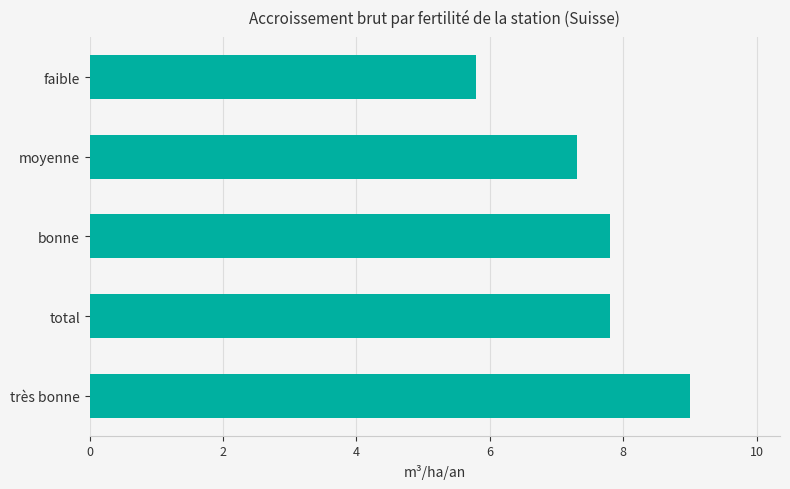

Count the number of categories in the chart.

5